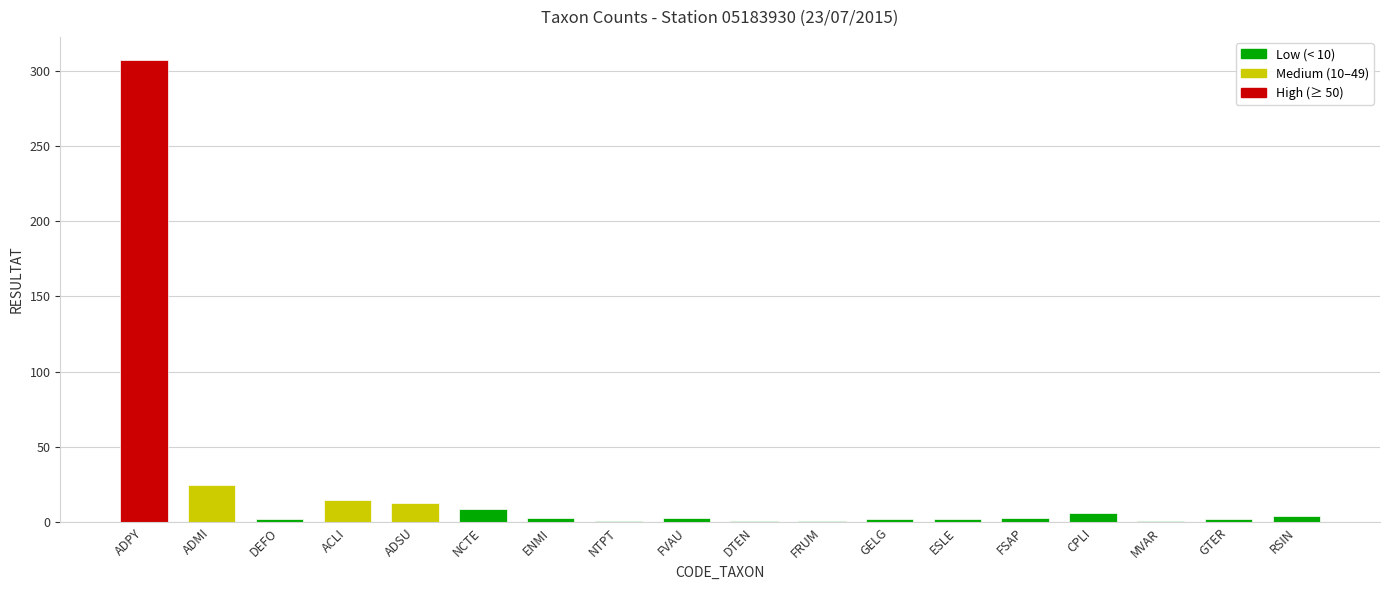

What is the average value?

22